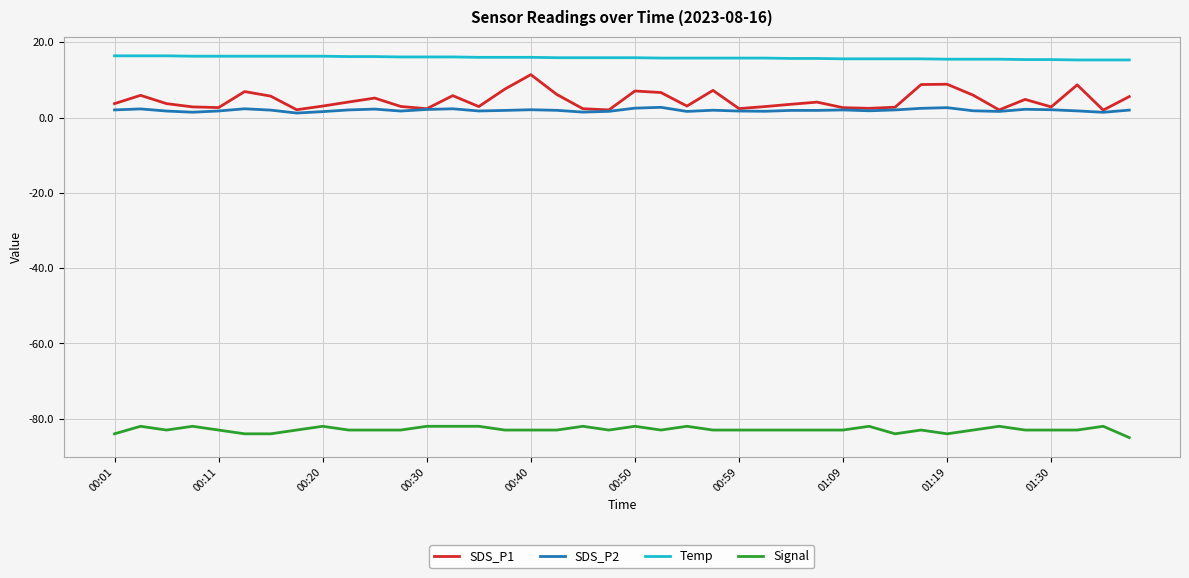

True or false: Temp and Signal cross at least once.

False